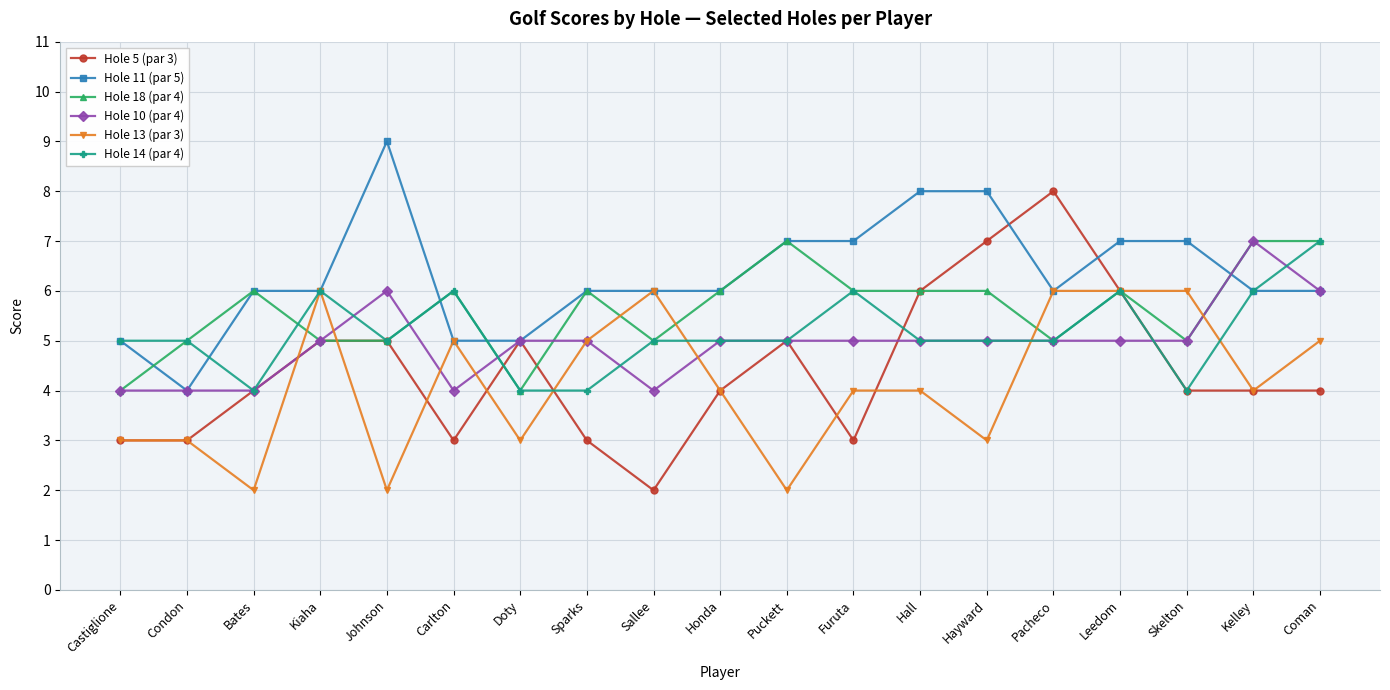

Reading left to right, extract all data points from this chart.

Hole 5 (par 3): 3	3	4	5	5	3	5	3	2	4	5	3	6	7	8	6	4	4	4
Hole 11 (par 5): 5	4	6	6	9	5	5	6	6	6	7	7	8	8	6	7	7	6	6
Hole 18 (par 4): 4	5	6	5	5	6	4	6	5	6	7	6	6	6	5	6	5	7	7
Hole 10 (par 4): 4	4	4	5	6	4	5	5	4	5	5	5	5	5	5	5	5	7	6
Hole 13 (par 3): 3	3	2	6	2	5	3	5	6	4	2	4	4	3	6	6	6	4	5
Hole 14 (par 4): 5	5	4	6	5	6	4	4	5	5	5	6	5	5	5	6	4	6	7